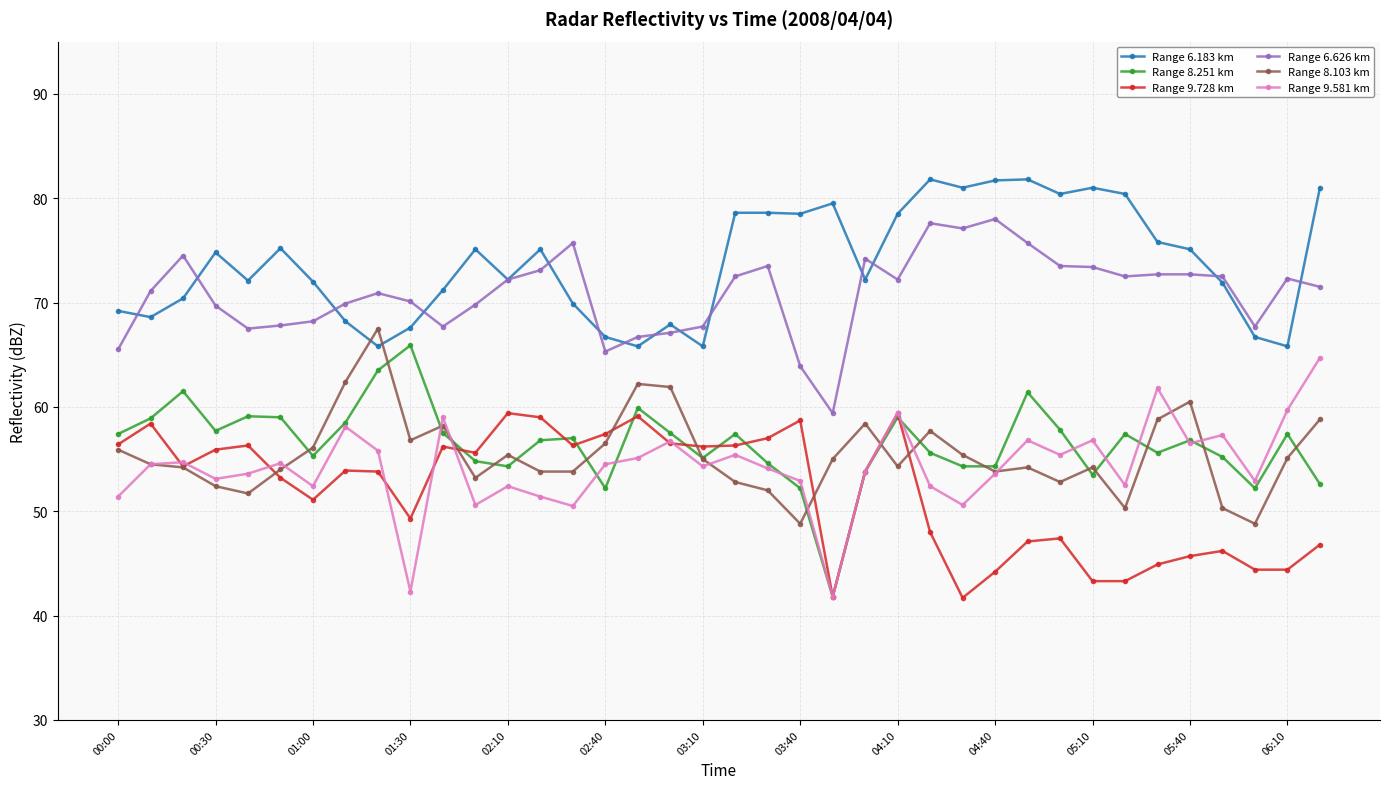

Which series has the largest total across all categories?

Range 6.183 km